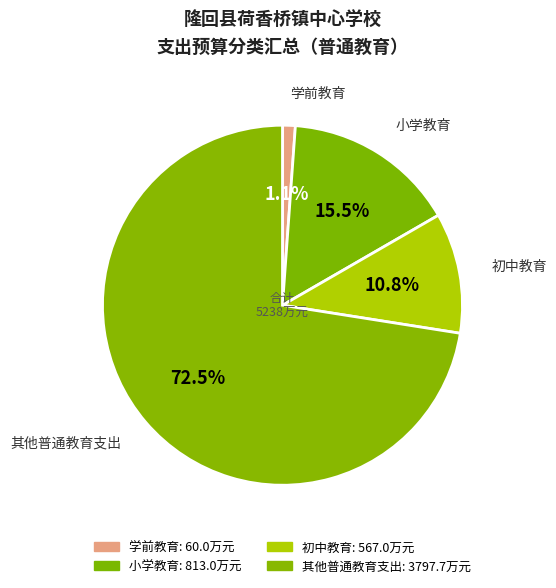

How much of the chart is everything except 初中教育?

89.2%